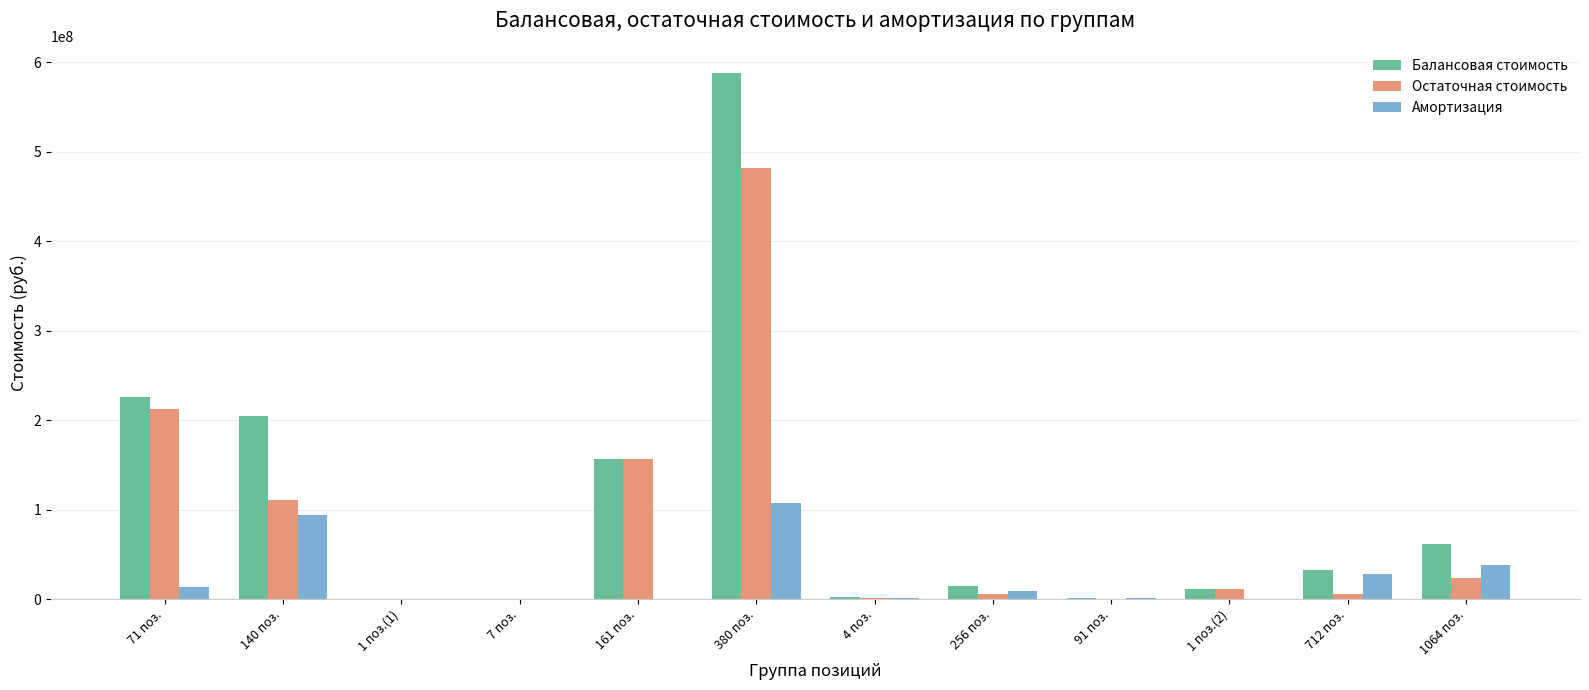

At which category is the sum across all series the highest?

380 поз.